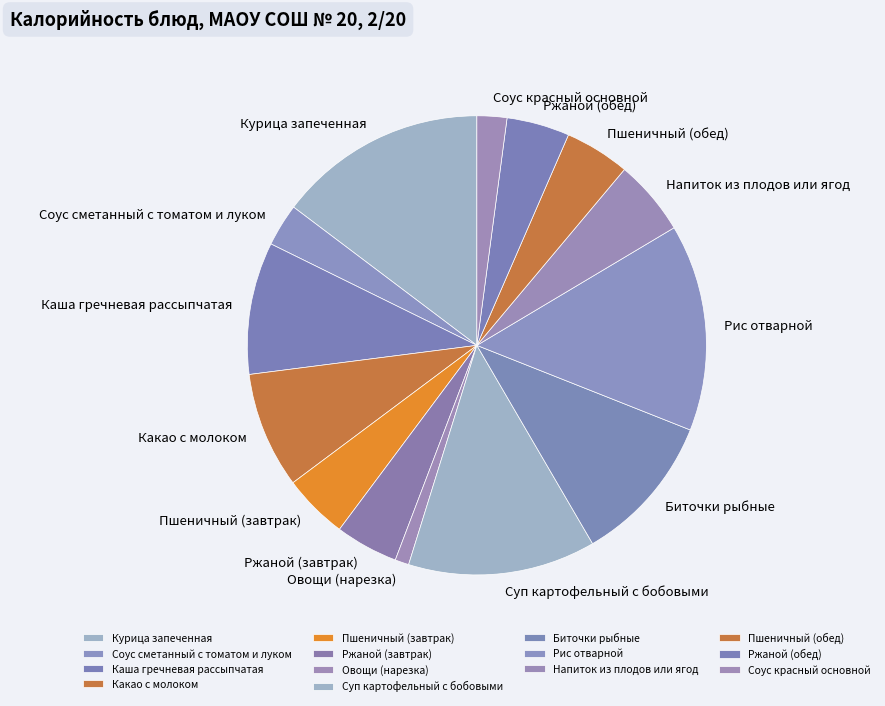

True or false: Напиток из плодов или ягод accounts for 5% of the total.

True